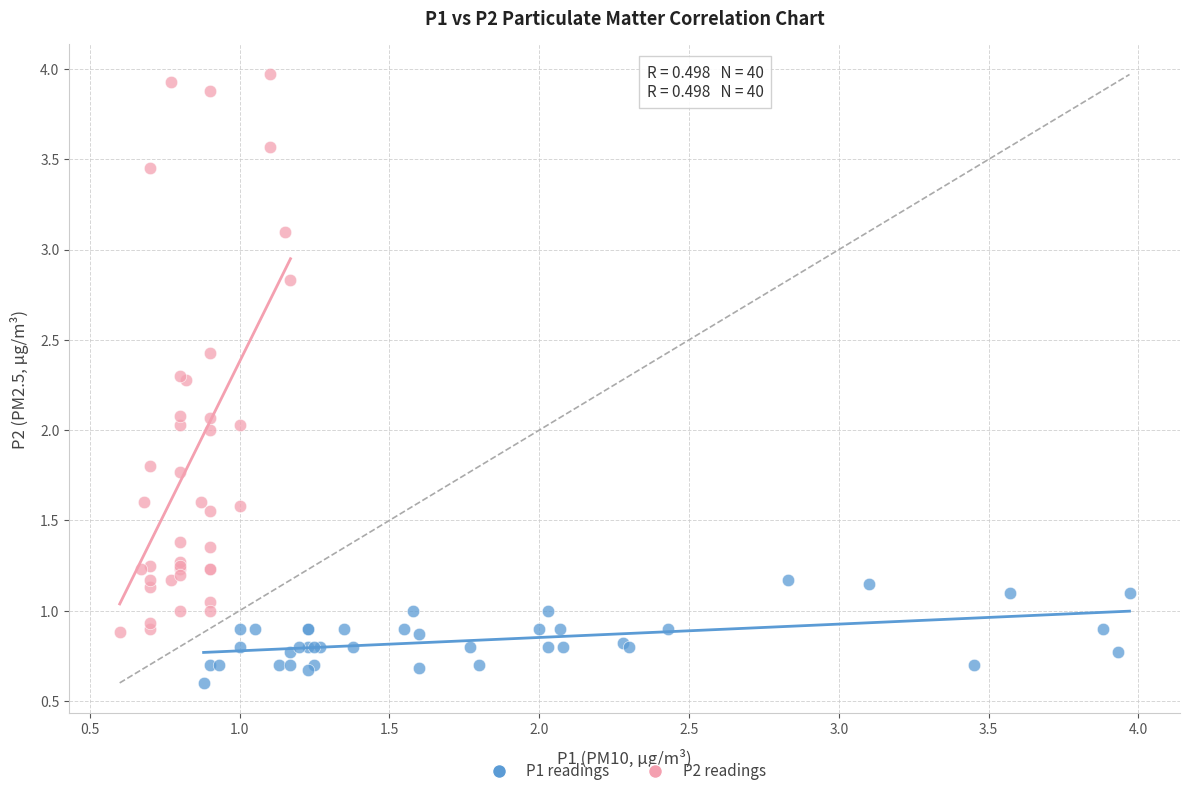

Which series has the largest Y range (max minus min)?

P2 readings